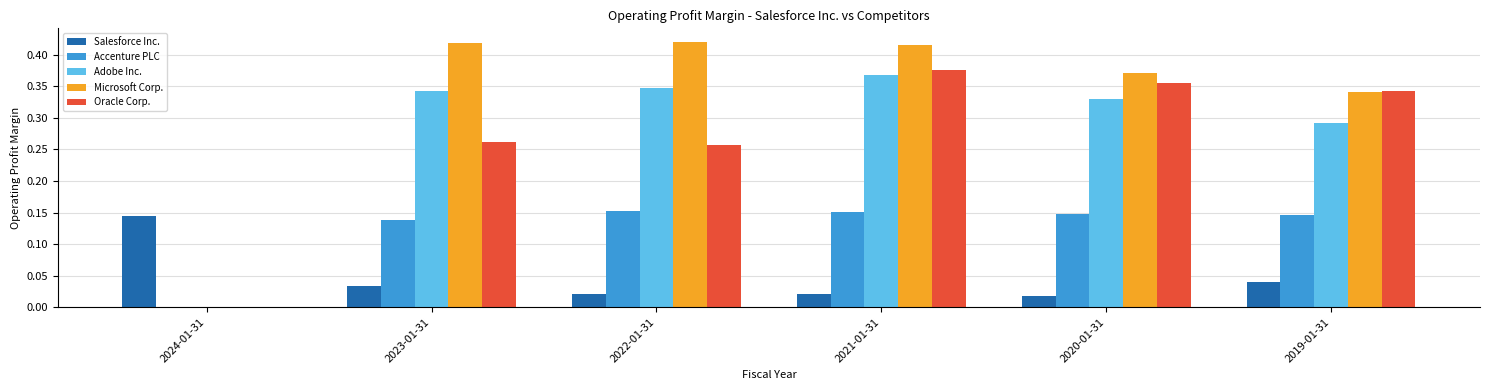

Is the value of Microsoft Corp. at 2022-01-31 greater than the value of Oracle Corp. at 2020-01-31?

Yes